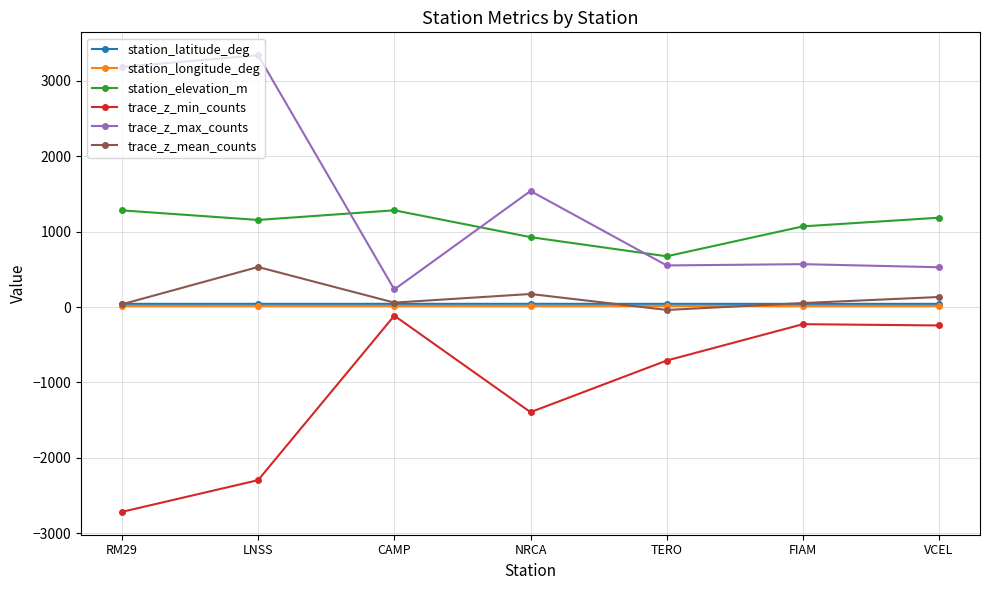

What is the difference between the maximum and minimum values in the station_elevation_m series?

610.0